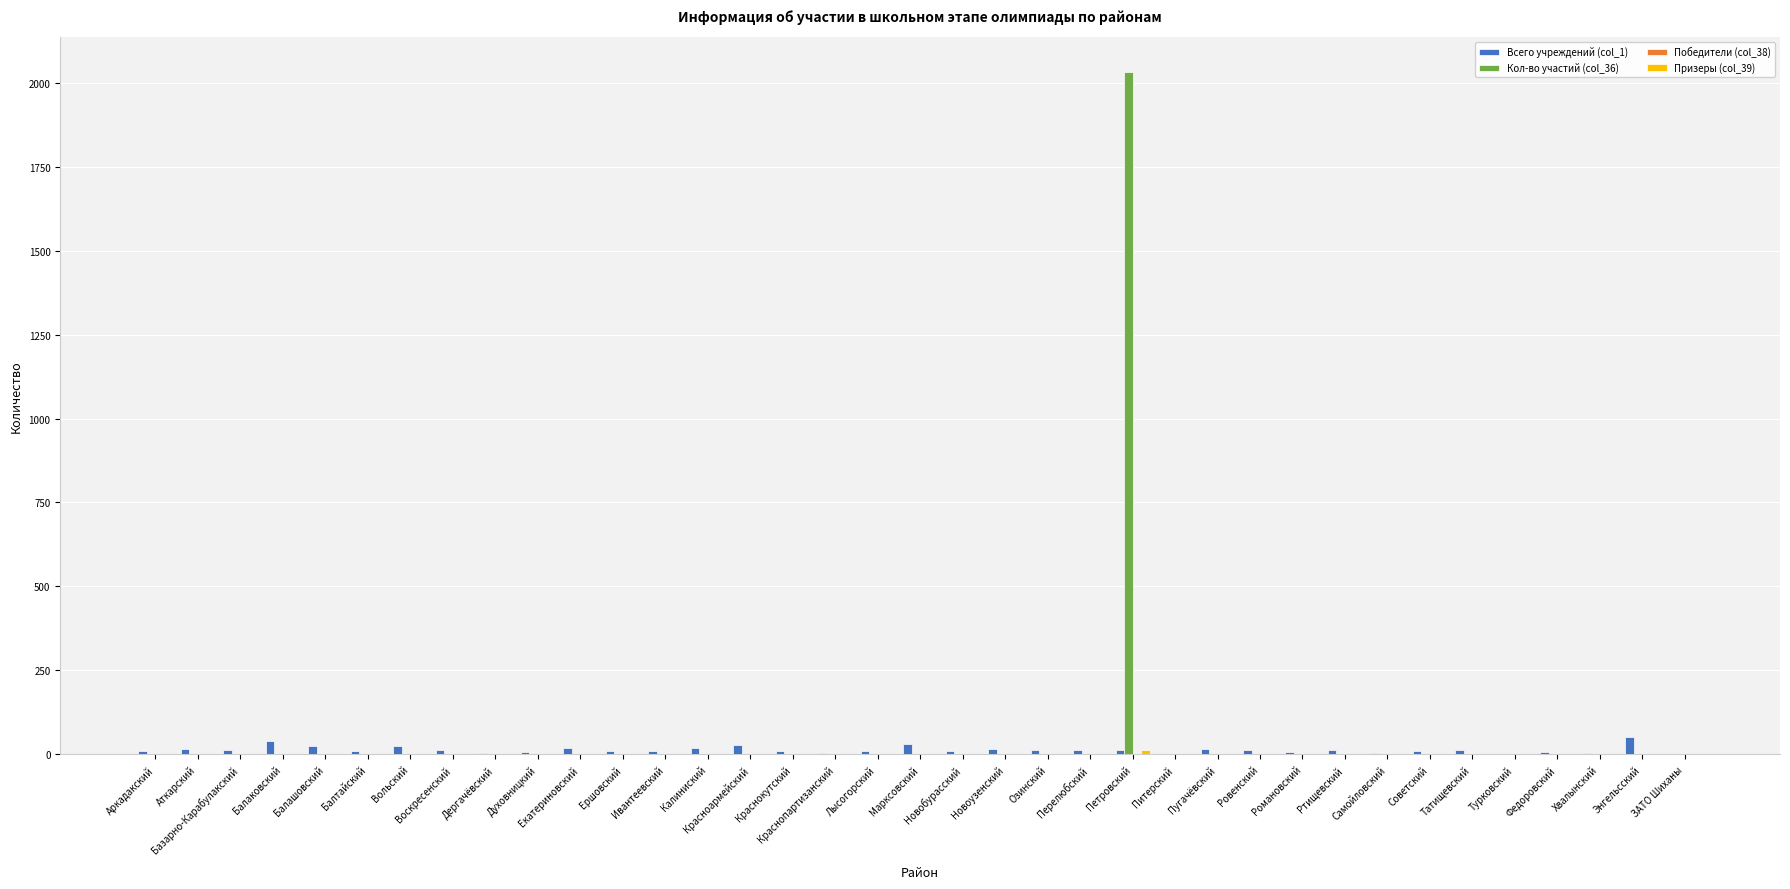

Is it true that Кол-во участий (col_36) equals 0 at Красноармейский?

True